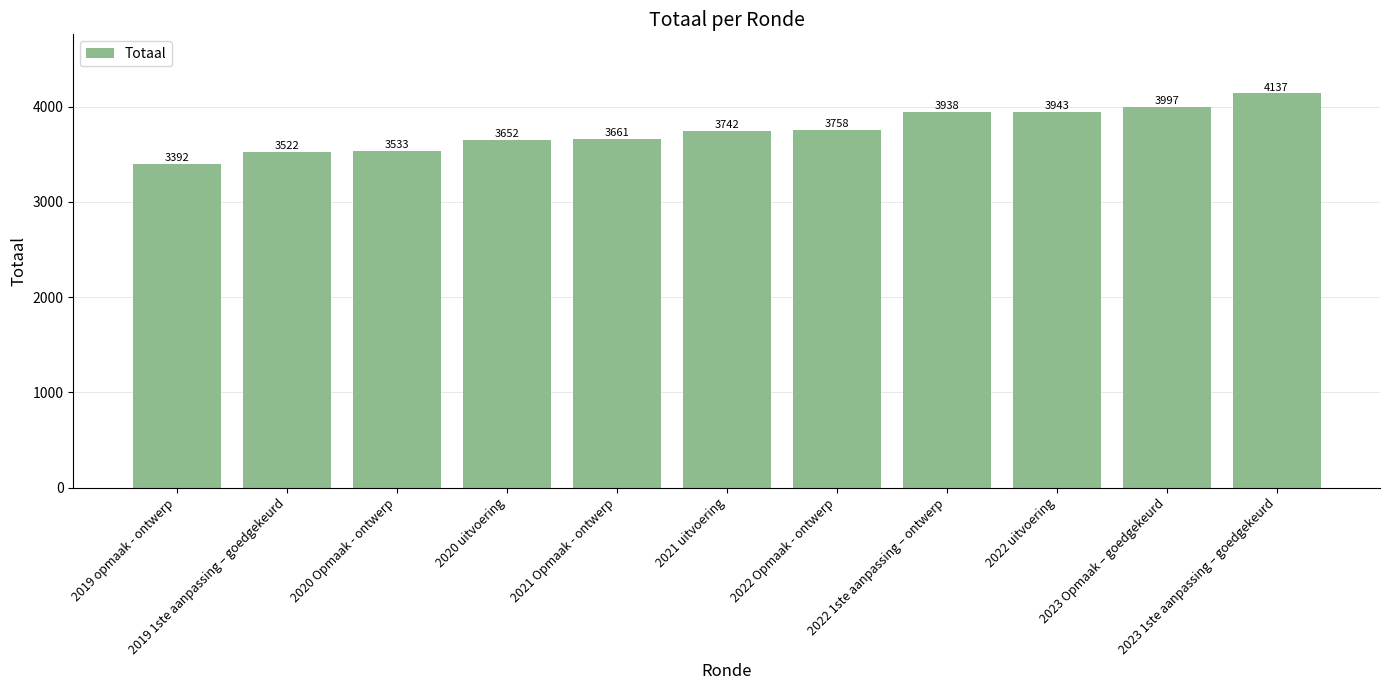

How many bars are there in total?

11